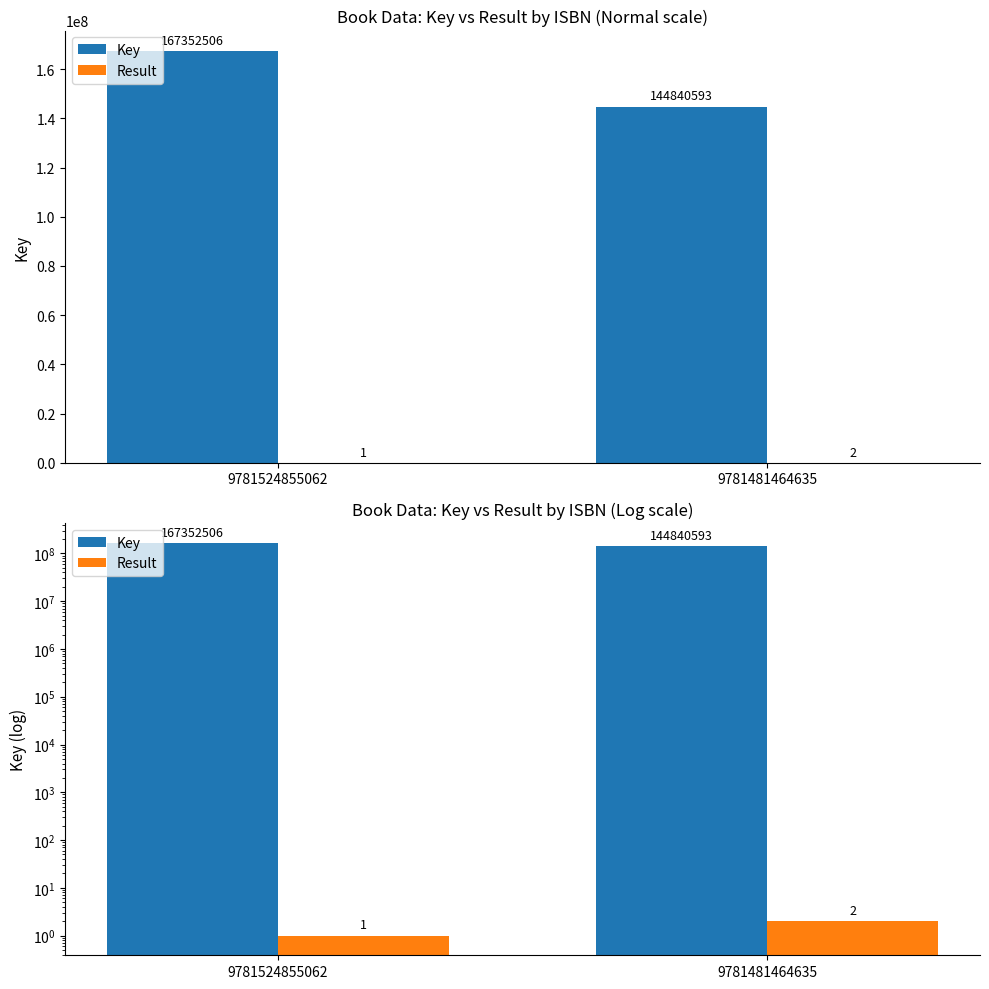

Rank the series by their average value, from highest to lowest.

Key, Result